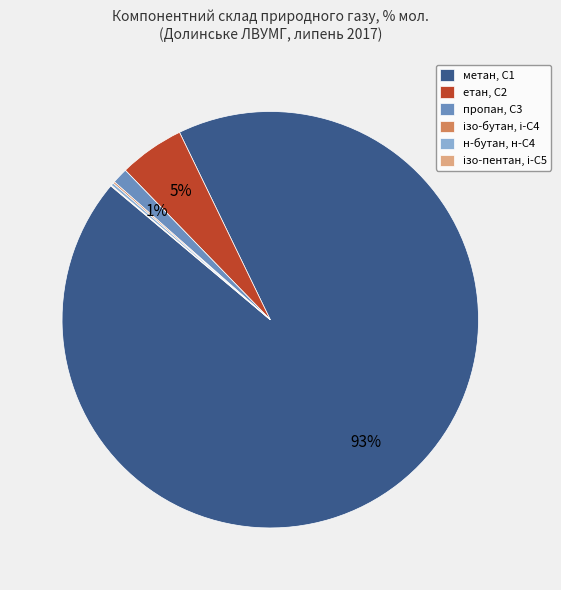

To the nearest percent, what is the average slice percentage?

17%